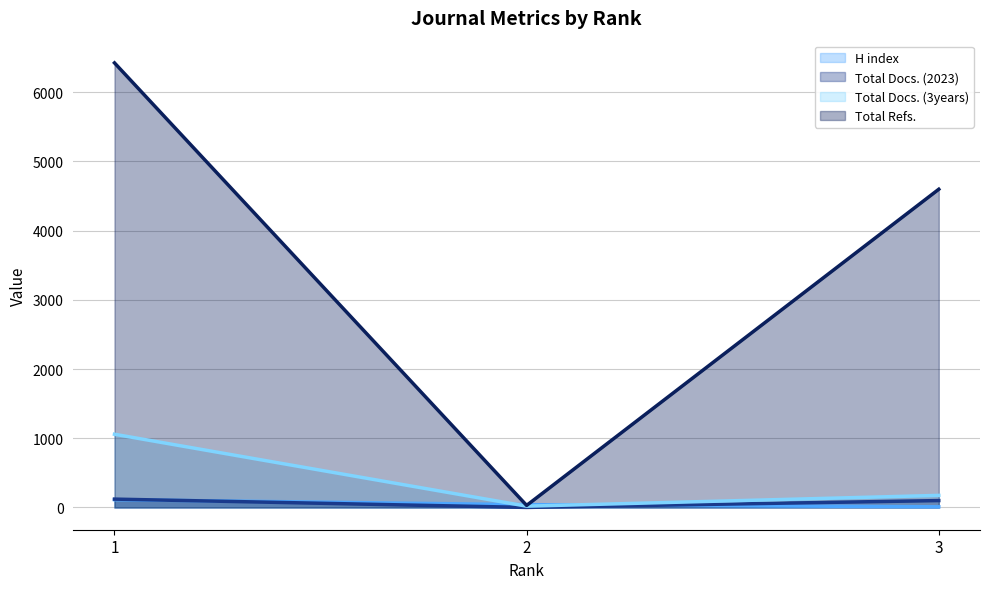

True or false: Total Docs. (3years) (line) has a value of 1625 at 1.

False